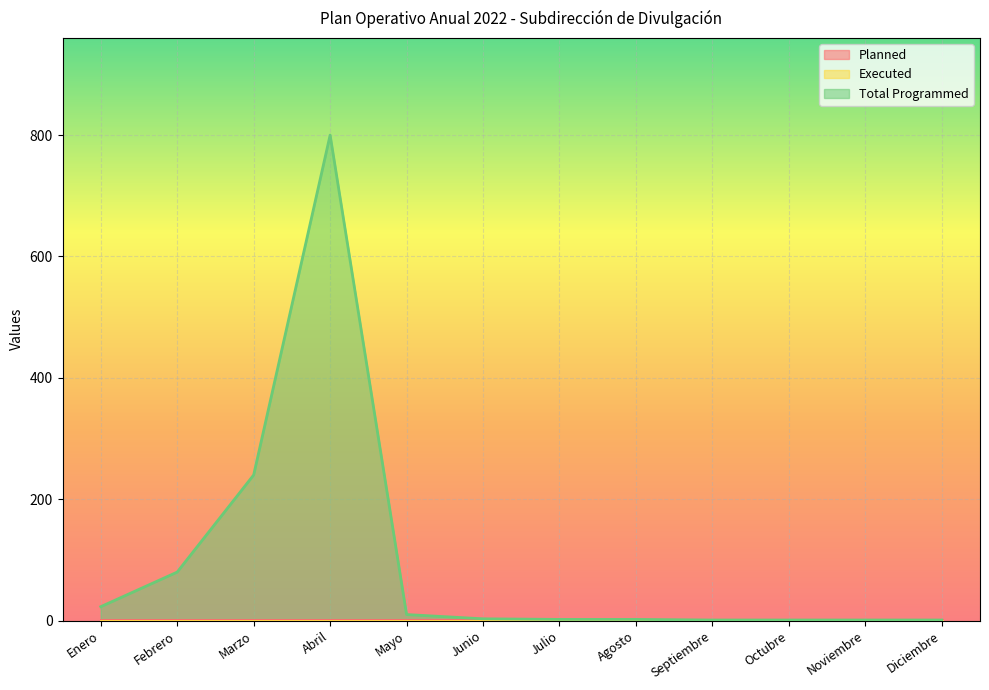

What is the label of the 12th point from the left?

Diciembre